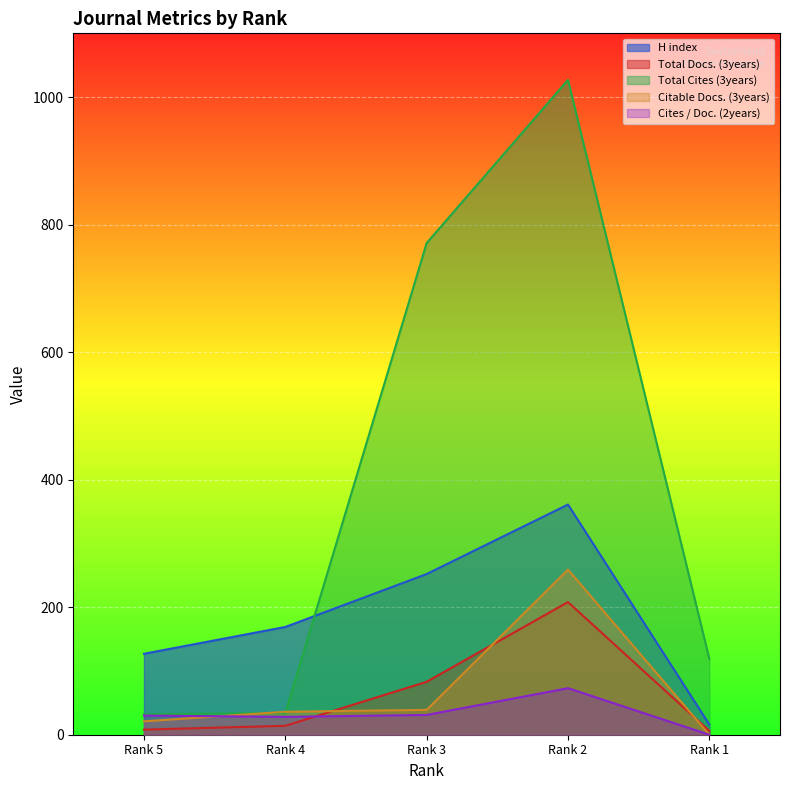

True or false: Citable Docs. (3years) has a value of 48 at Rank 4.

False